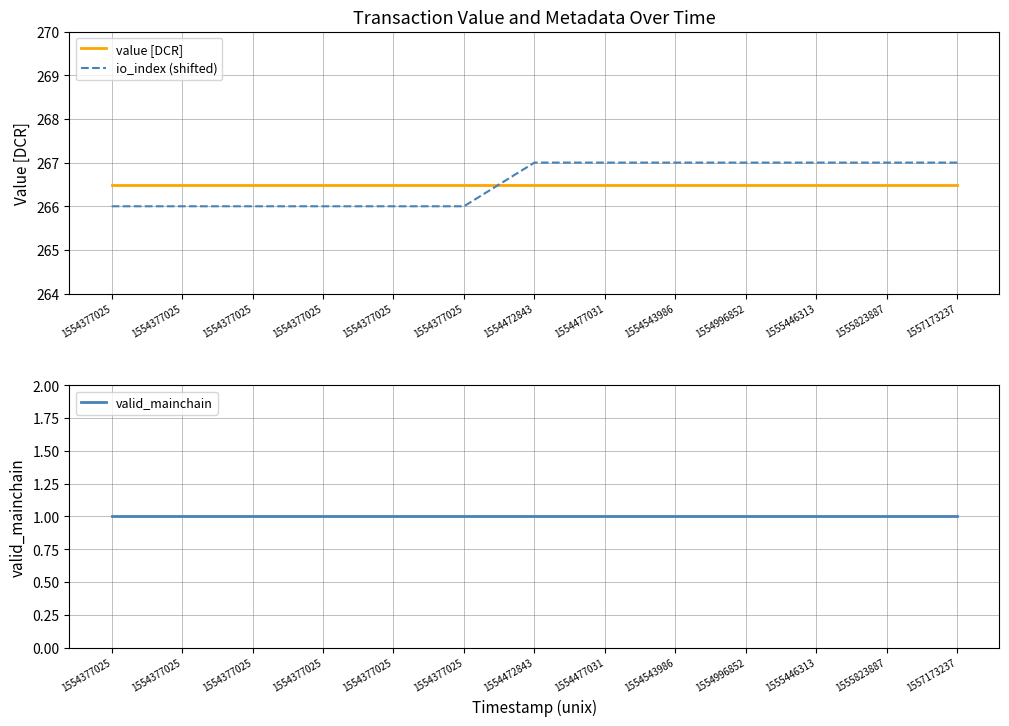

How many data points in io_index (shifted) are less than 267?

6